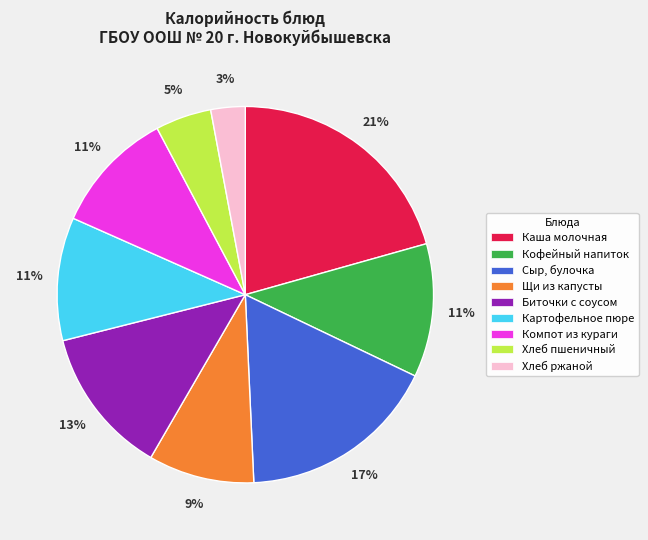

Combined, do Кофейный напиток and Биточки с соусом account for over 50%?

No